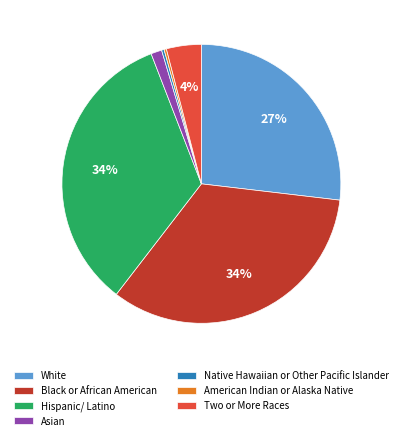

Between Asian and Two or More Races, which is larger?

Two or More Races